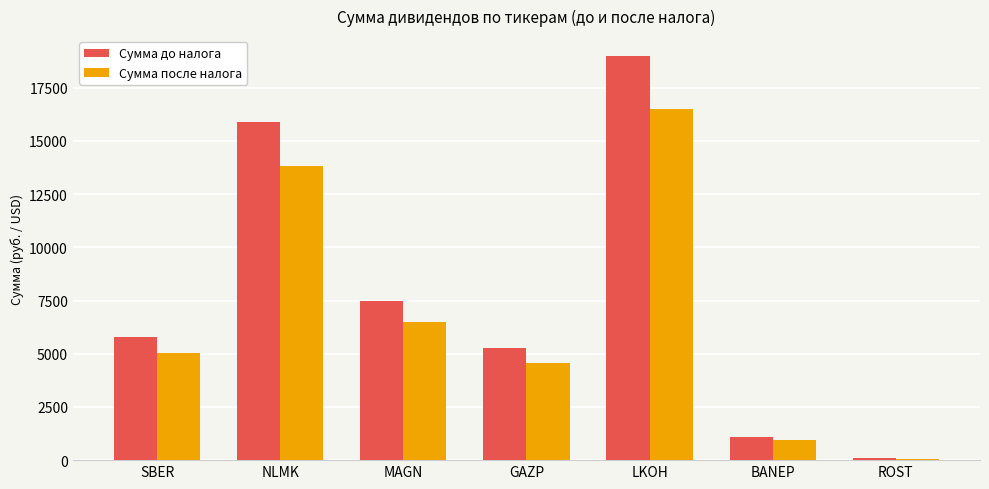

Where is Сумма после налога nearest to the value 8293?

MAGN